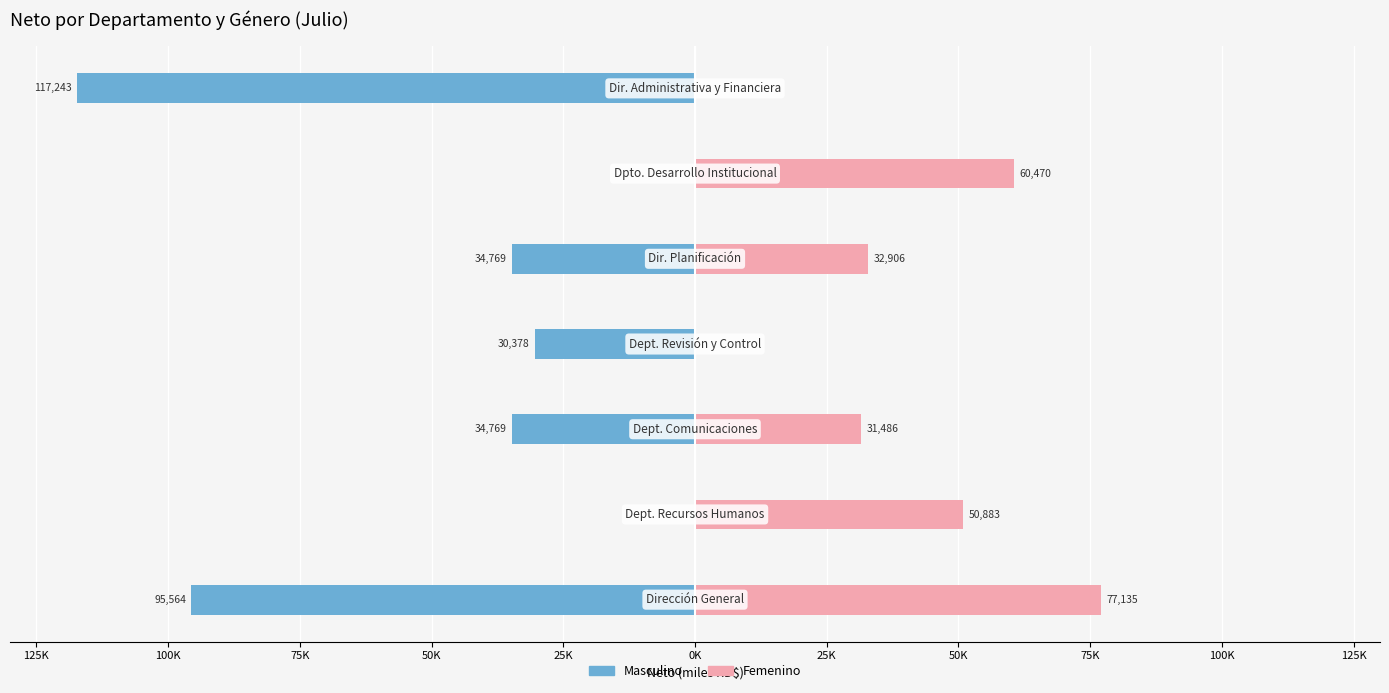

What is the sum of all Femenino values?

252.9